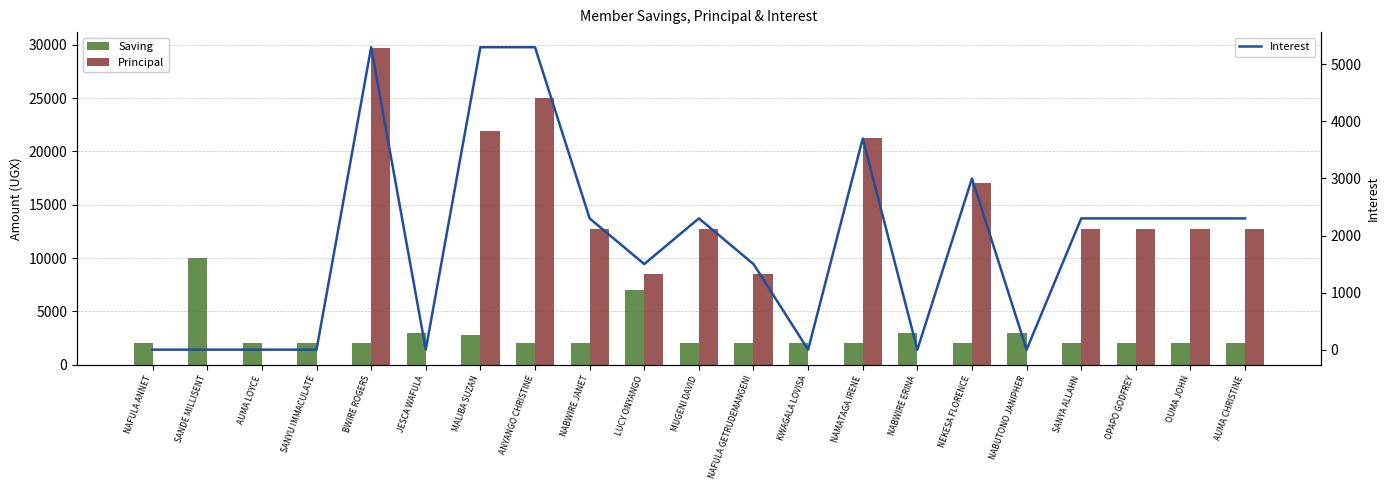

Are the bars horizontal?

No